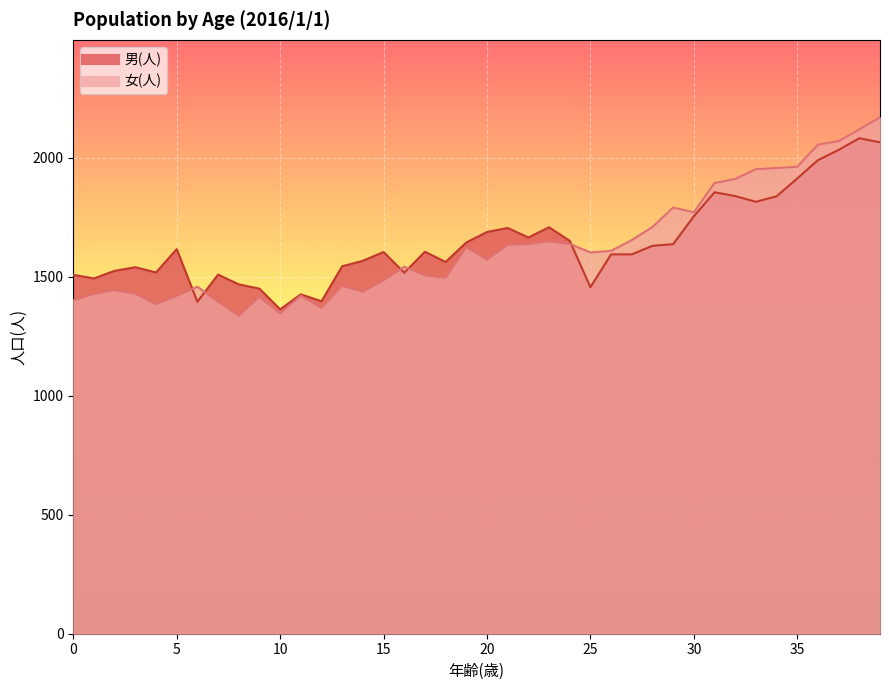

At which category does 女(人) reach its first local valley?

4